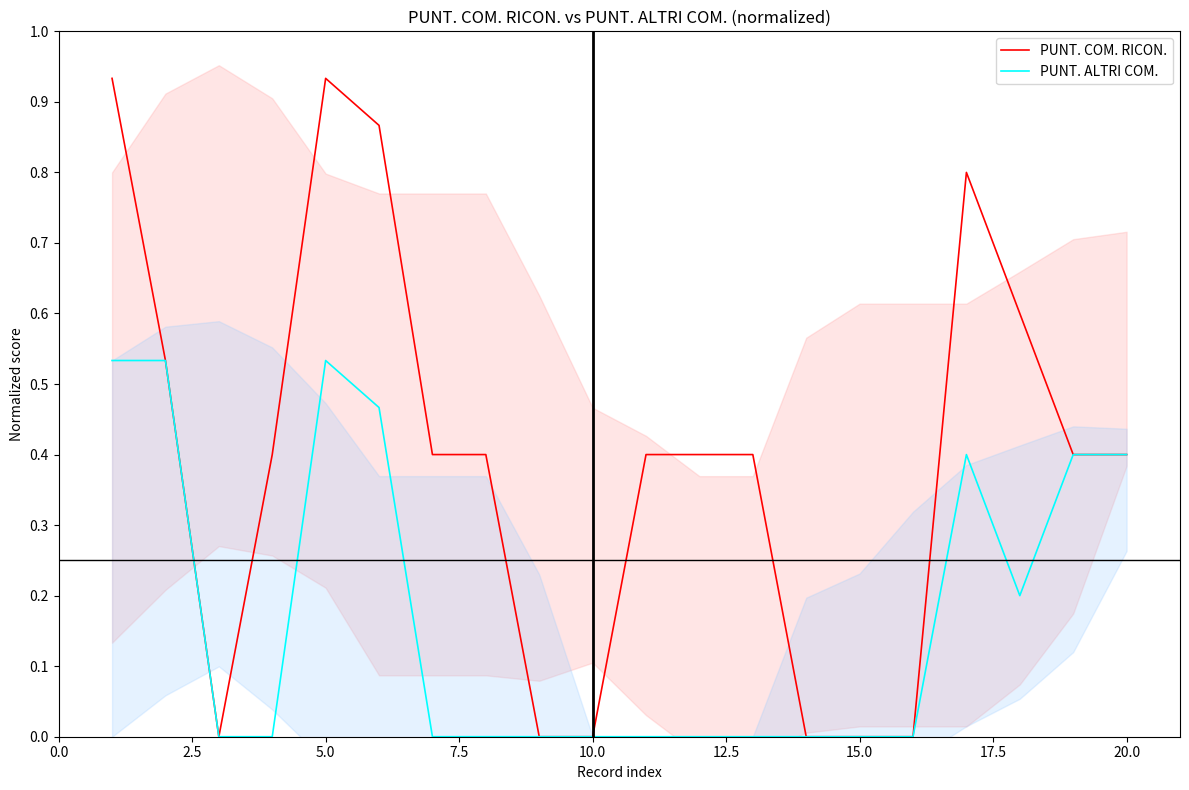

How many data points in PUNT. COM. RICON. are above 0?

14